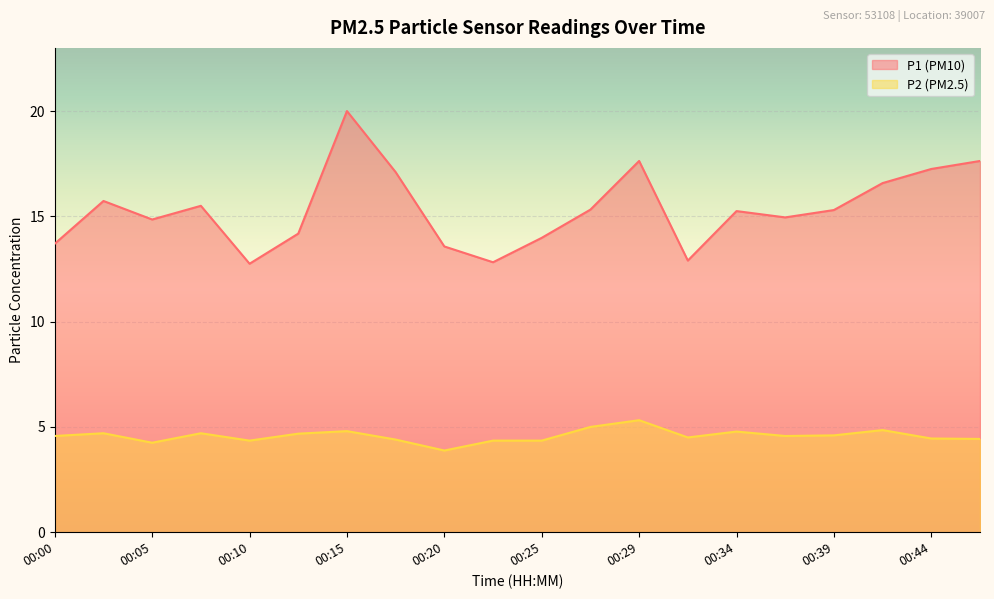

Which category has the lowest value across all series?

00:20